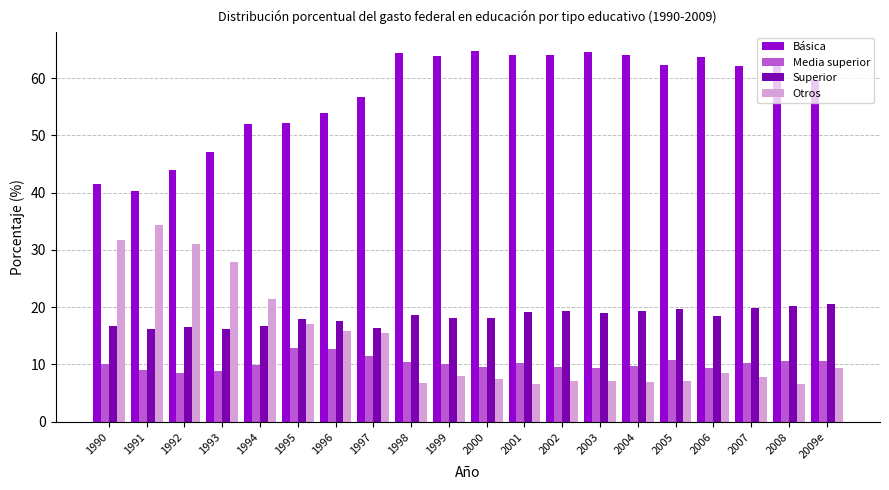

At 2008, list the series in order from smallest to largest.

Otros, Media superior, Superior, Básica